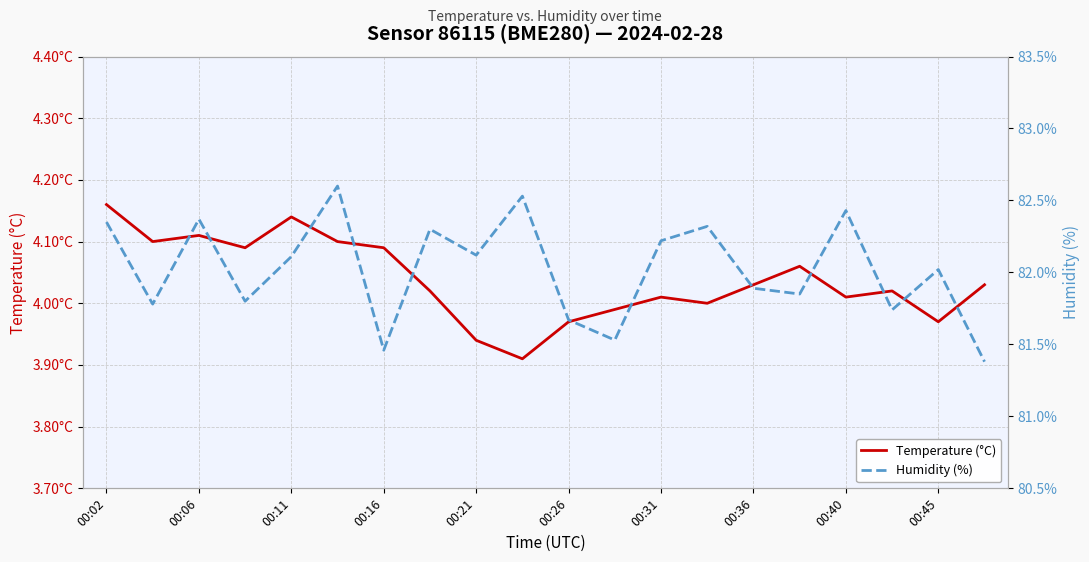

What is the difference between the Humidity (%) values at 11 and 00:06?

0.2